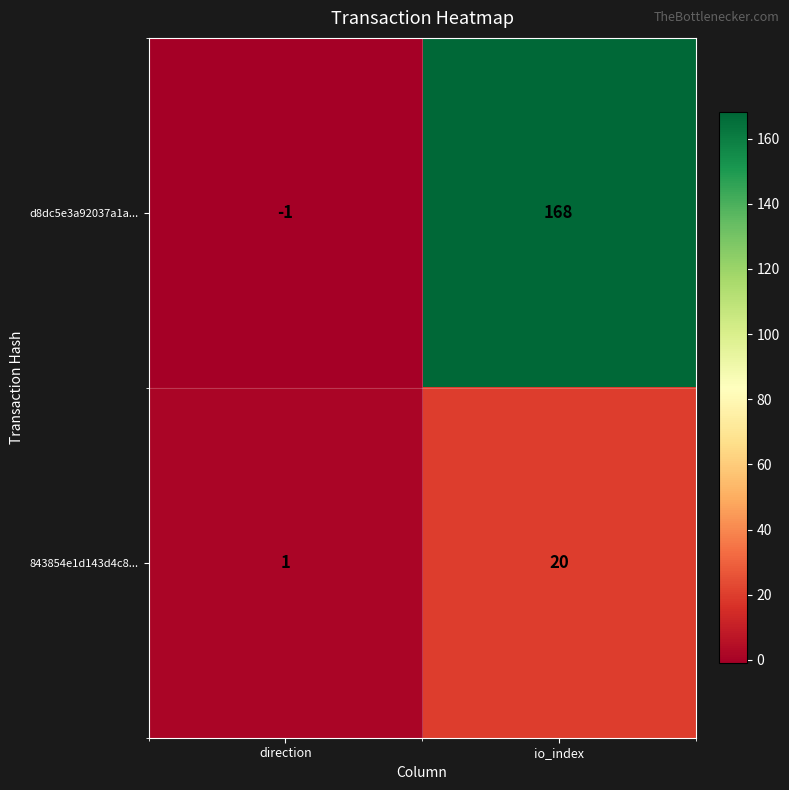

Which series has the largest total across all categories?

d8dc5e3a92037a1a...